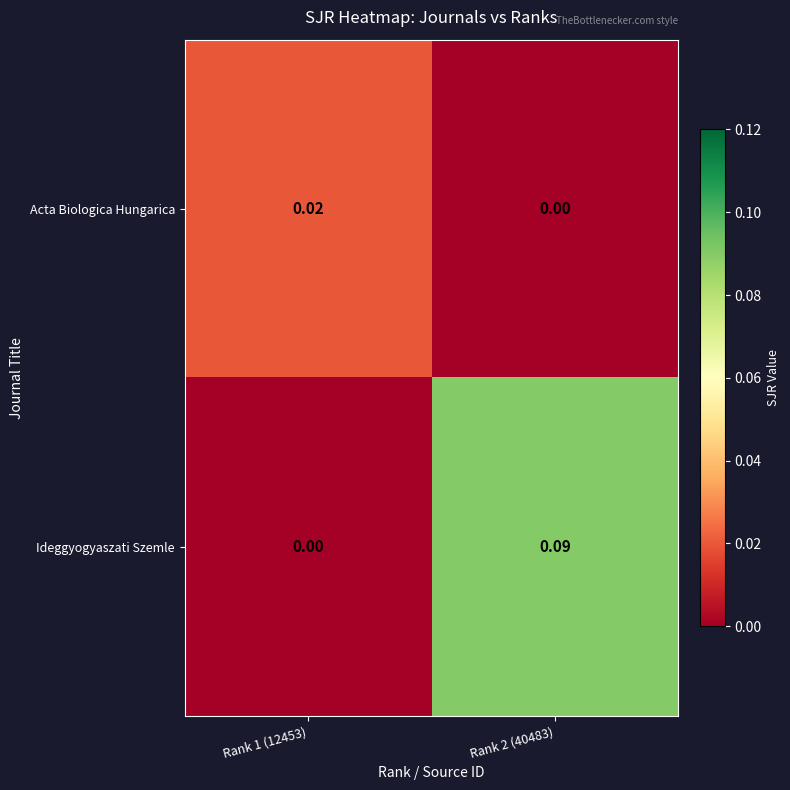

Which series has the largest range (max minus min)?

Ideggyogyaszati Szemle